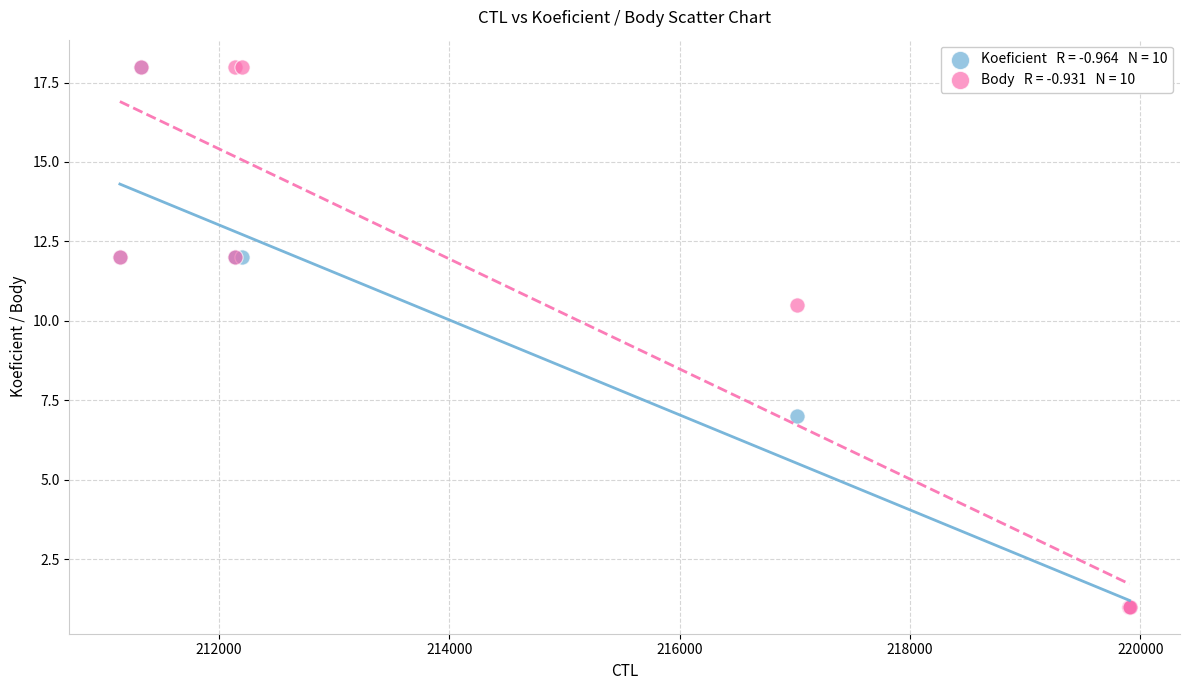

Across all series, what Y value is closest to 9?

10.5